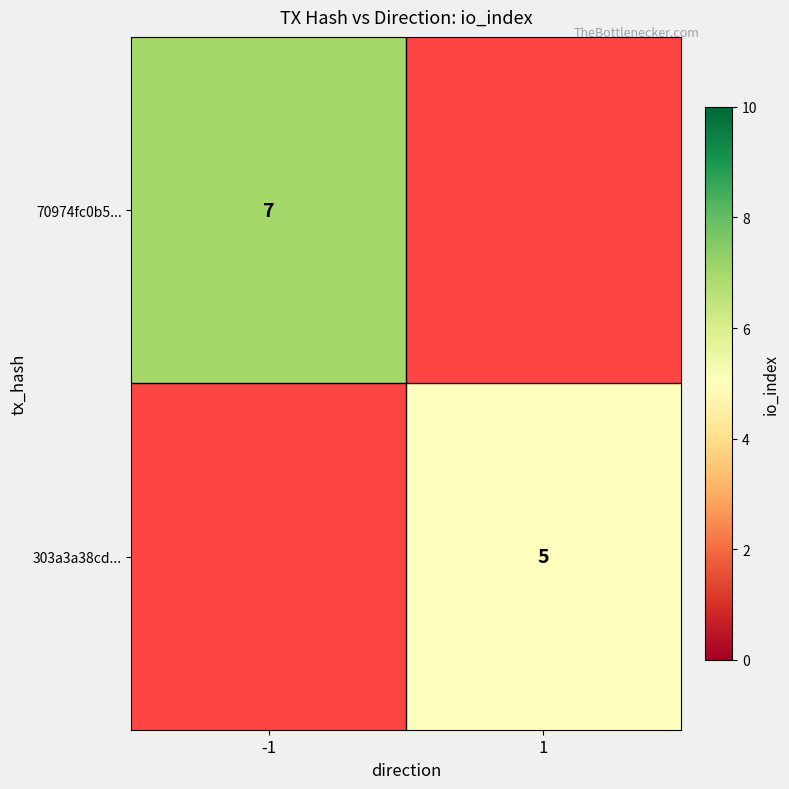

Is it true that 70974fc0b5... equals 11.8 at -1?

False